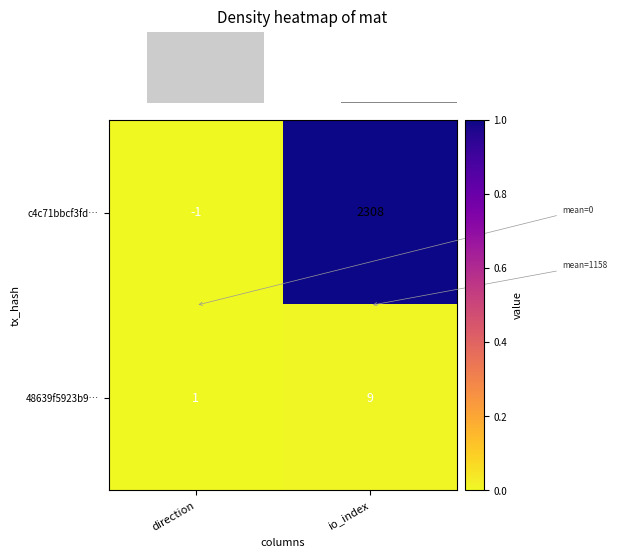

The value of 48639f5923b9… at io_index is 9. True or false?

True